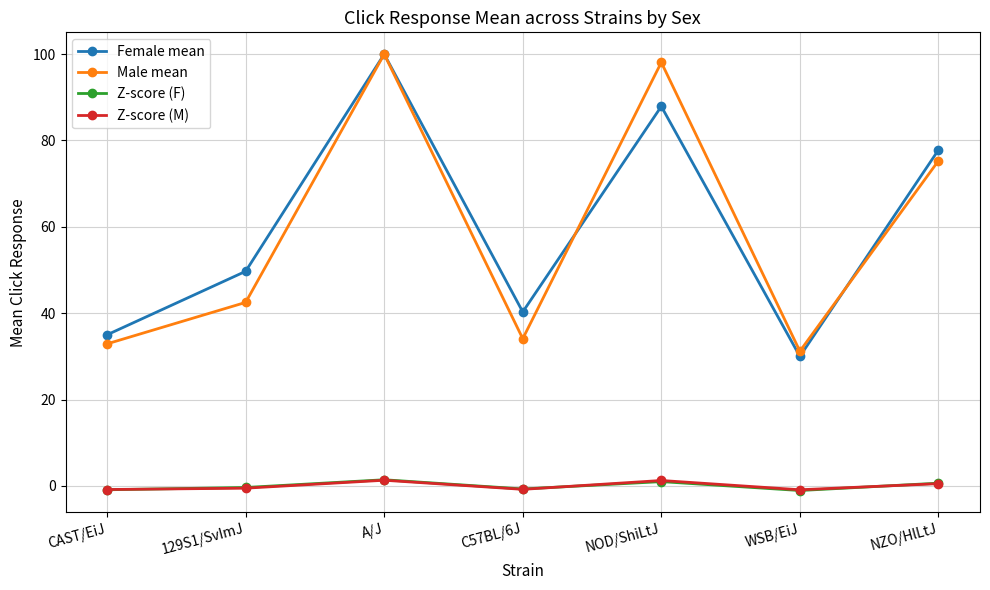

True or false: Z-score (F) has a value of -1.1 at WSB/EiJ.

True